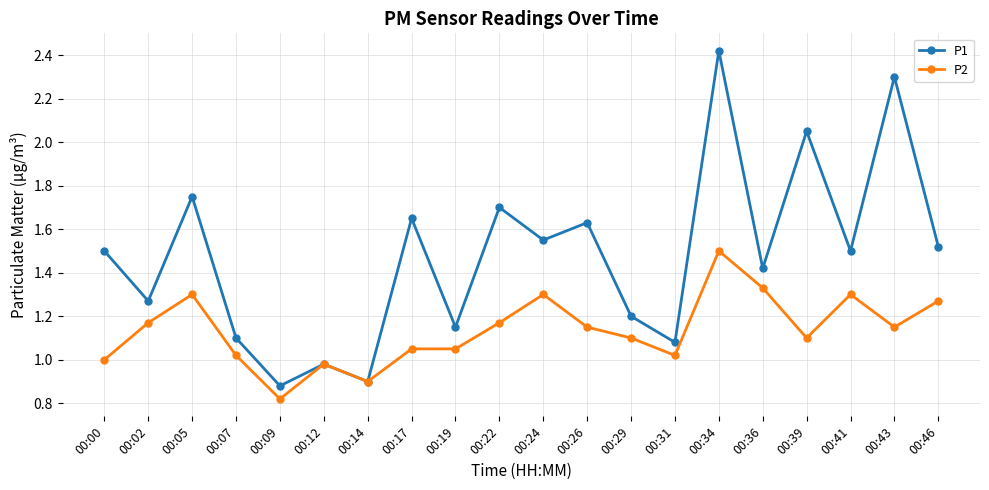

What is the difference between the highest and lowest values at 00:26?

0.5